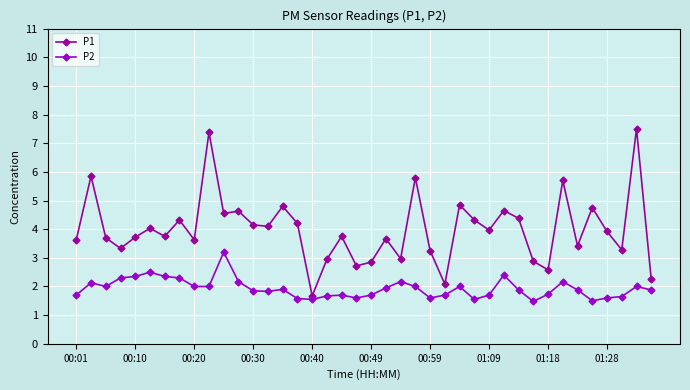

What is the value of the P2 point at the 40th from the left?

1.9